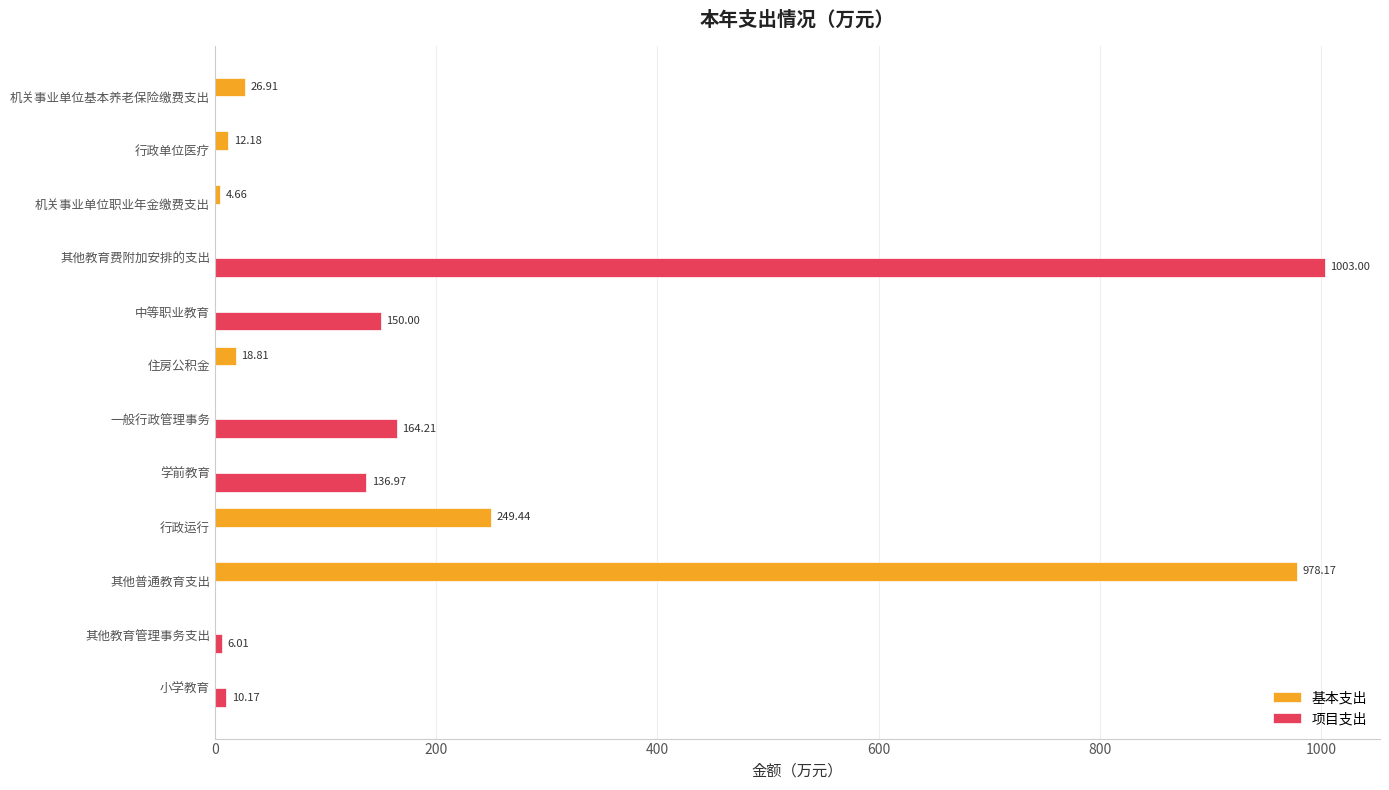

At which category does the chart reach its peak across all series?

其他教育费附加安排的支出